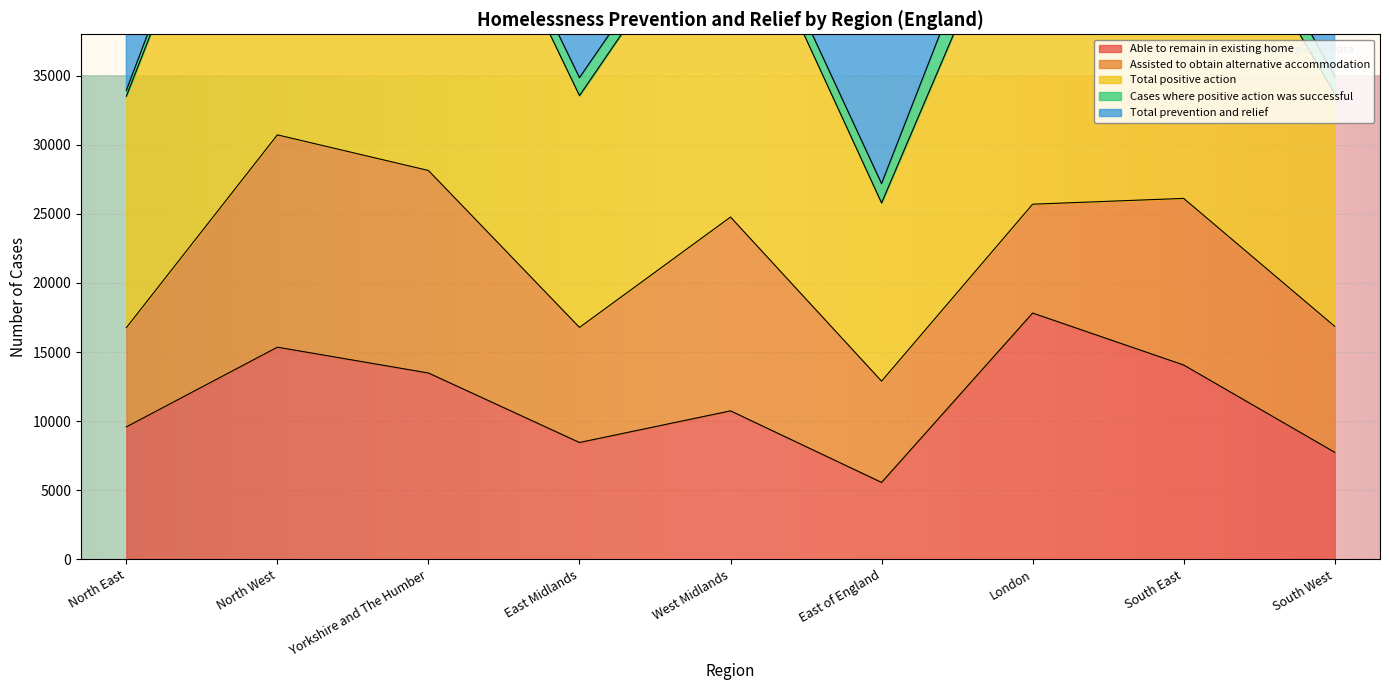

True or false: Total prevention and relief has more than 0 points higher than both neighbors.

True